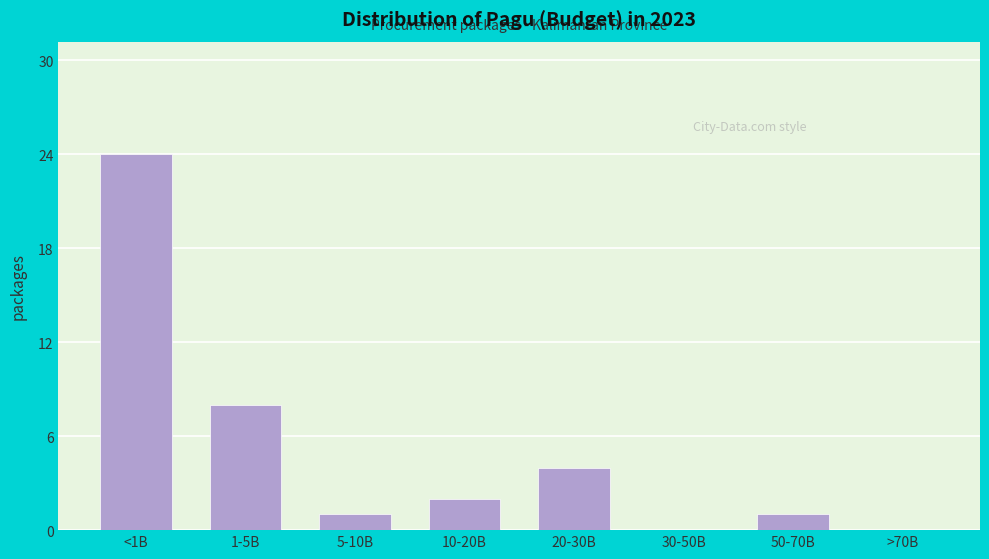

Reading left to right, transcribe all the data shown in this chart.

<1B=24	1-5B=8	5-10B=1	10-20B=2	20-30B=4	30-50B=0	50-70B=1	>70B=0